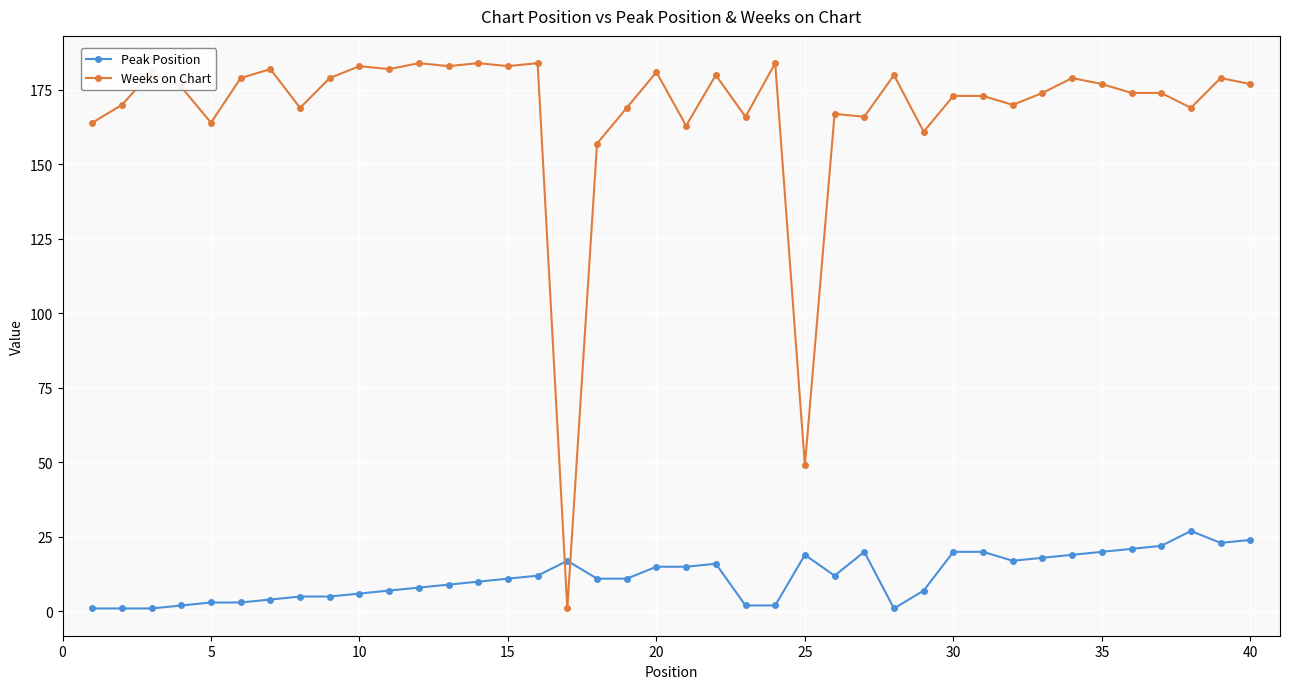

Rank the series by their average value, from lowest to highest.

Peak Position, Weeks on Chart